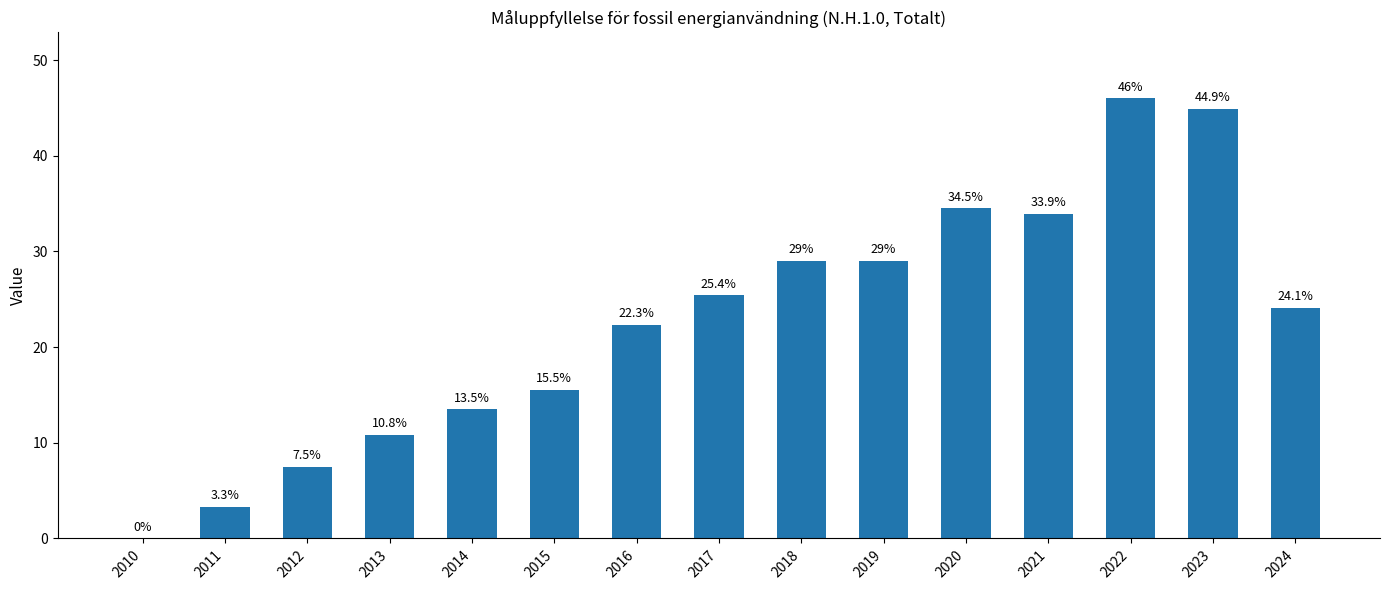

Are the bars horizontal?

No